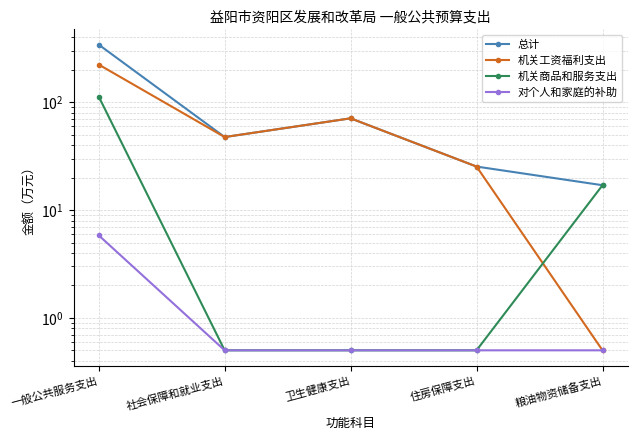

True or false: 机关商品和服务支出 and 总计 intersect in this chart.

False